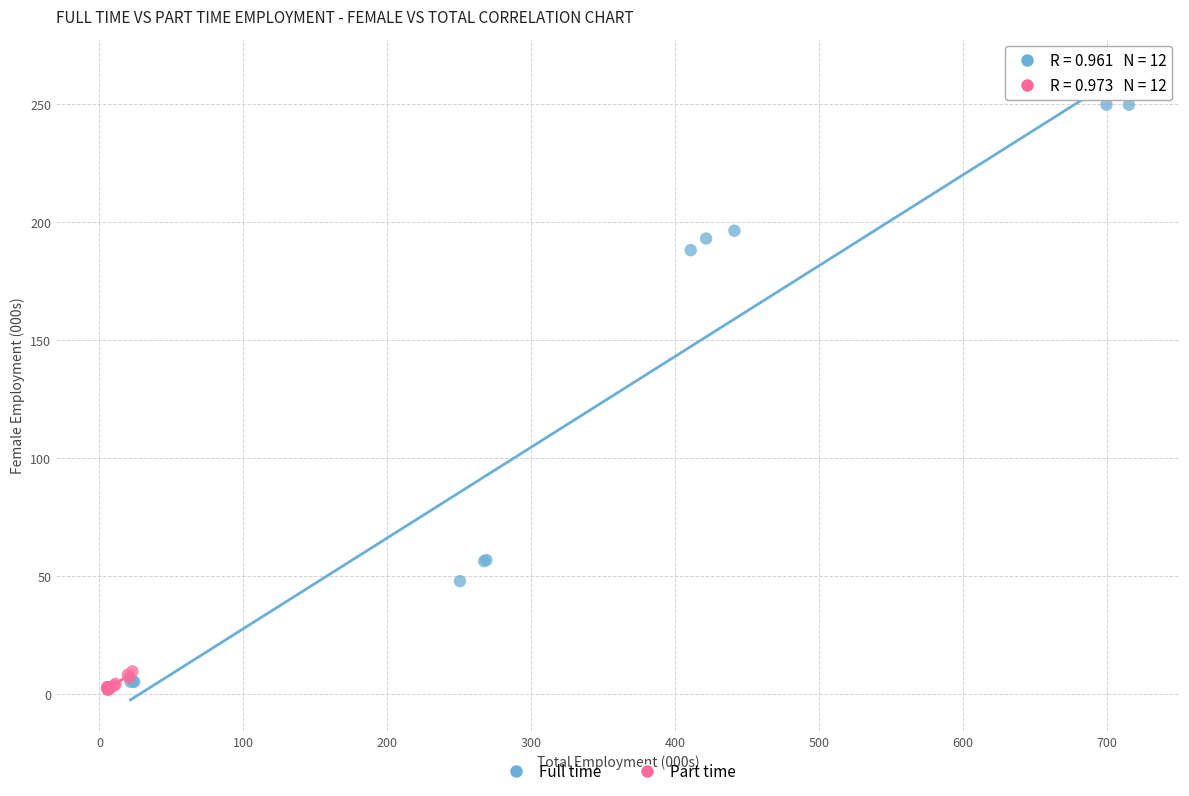

Which series has the widest spread of Y values?

Full time